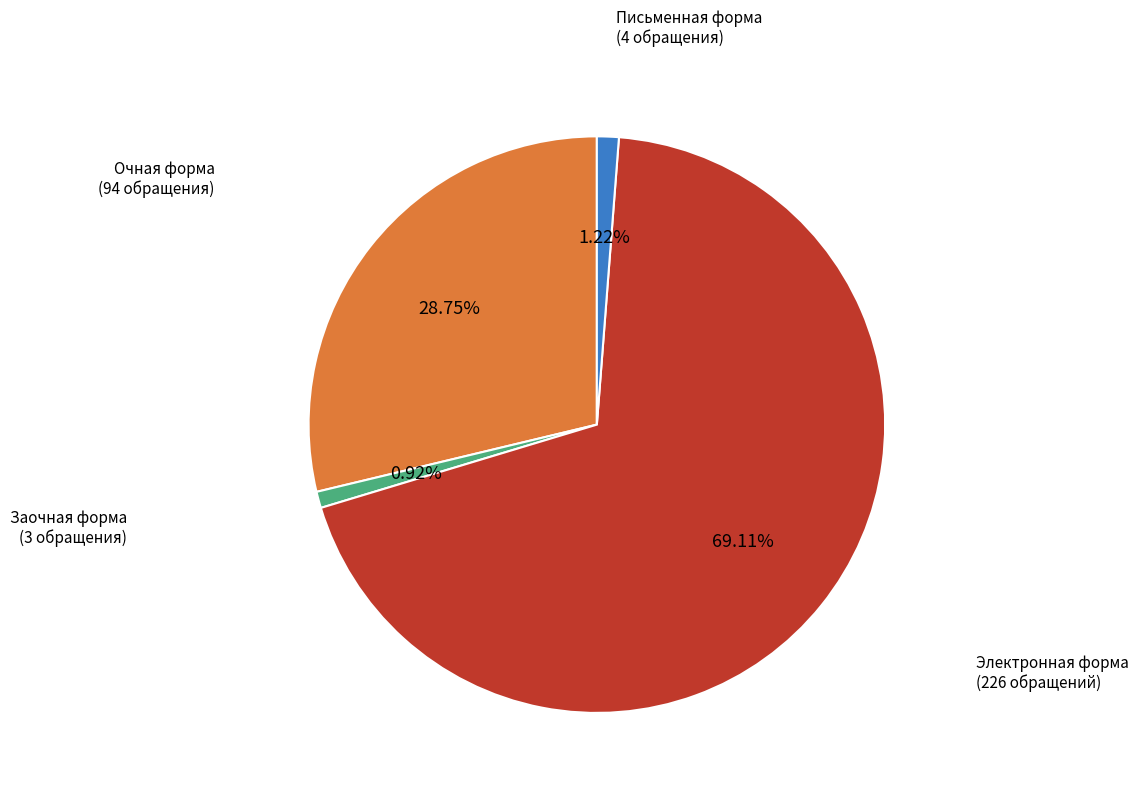

Does any single category account for the majority?

Yes